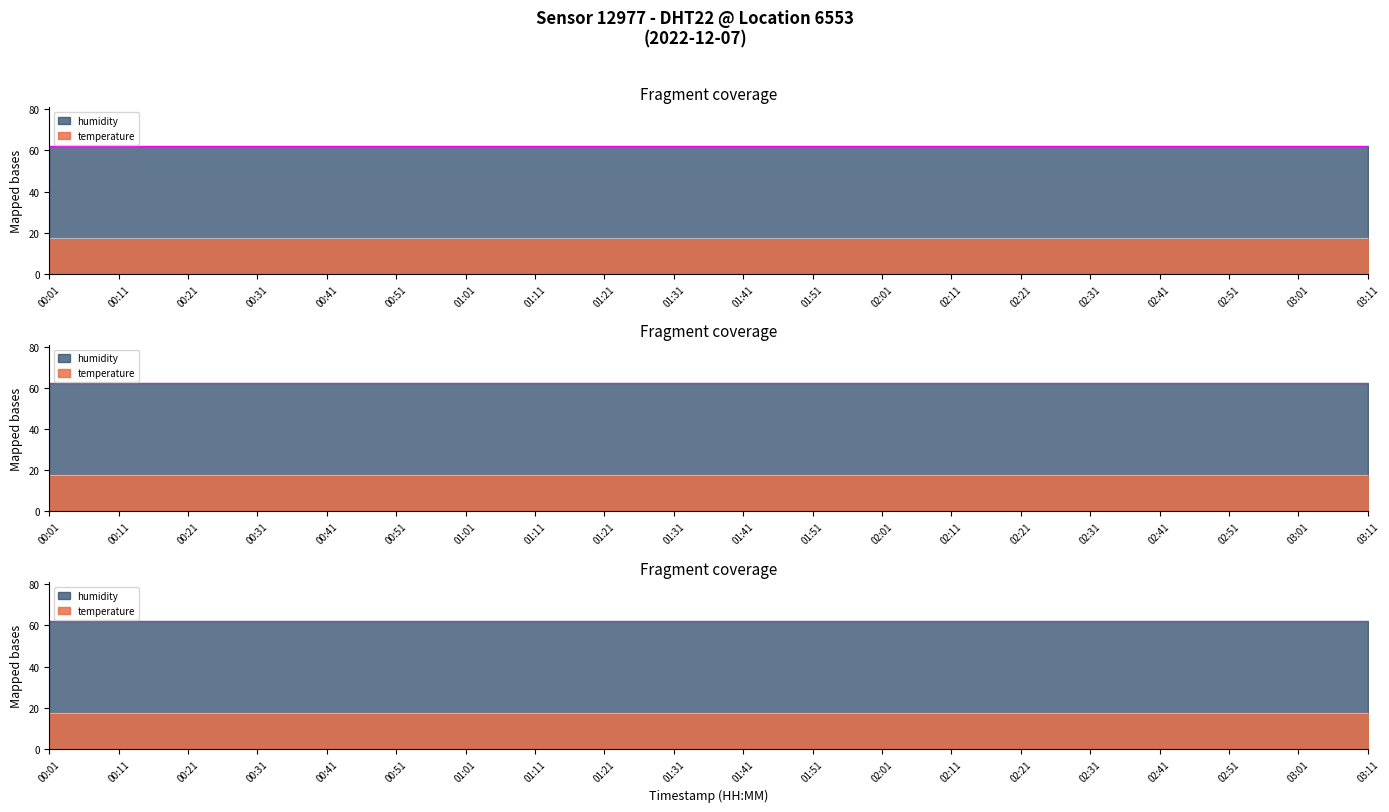

True or false: humidity and temperature intersect in this chart.

False